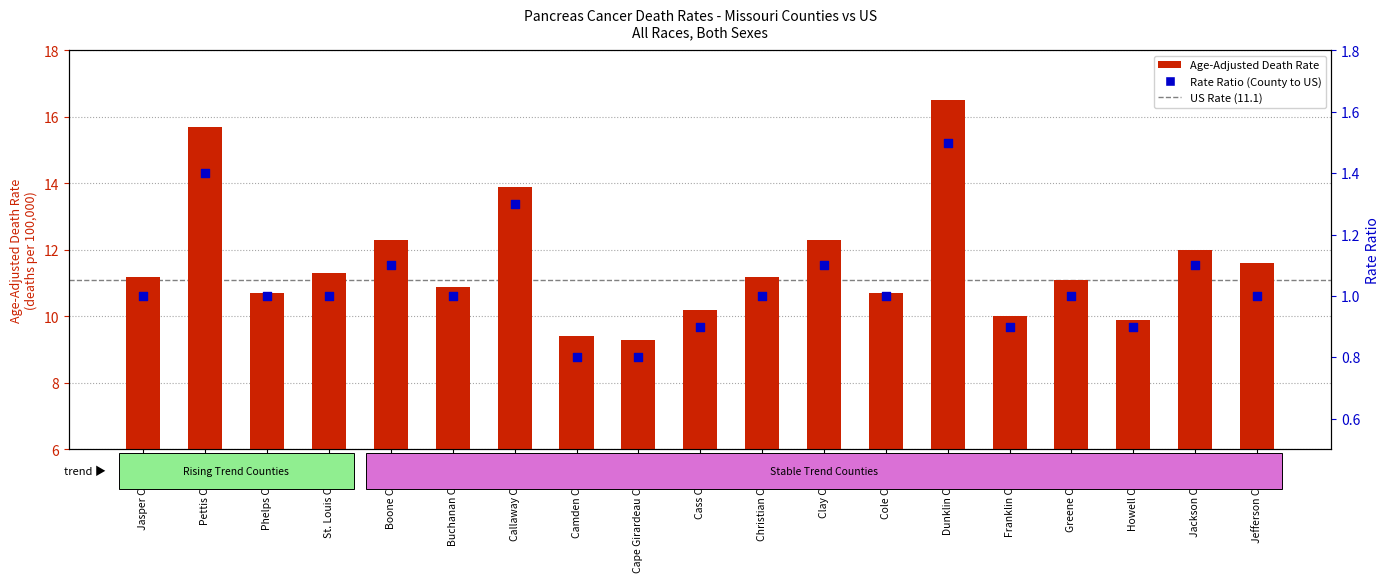

Which series has the largest total across all categories?

Age-Adjusted Death Rate